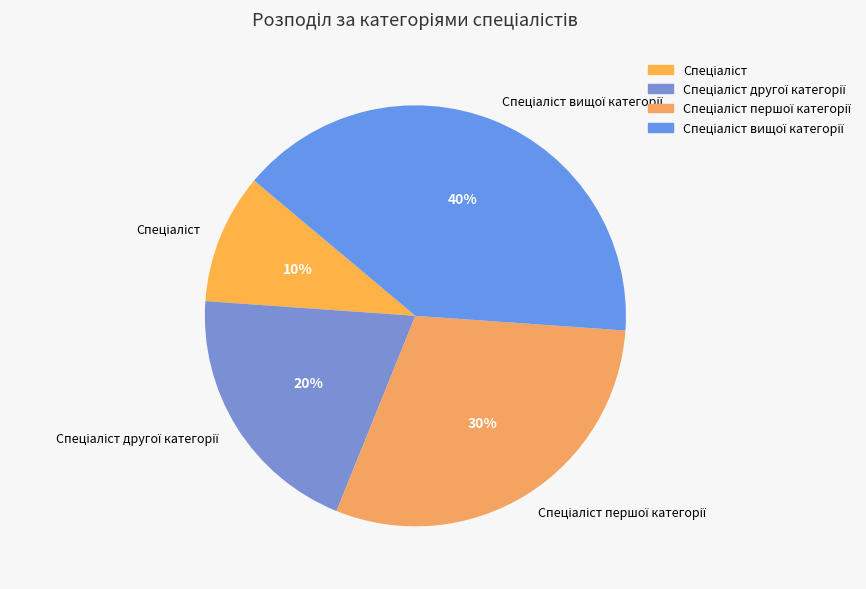

Is there any slice that represents more than half of the pie?

No